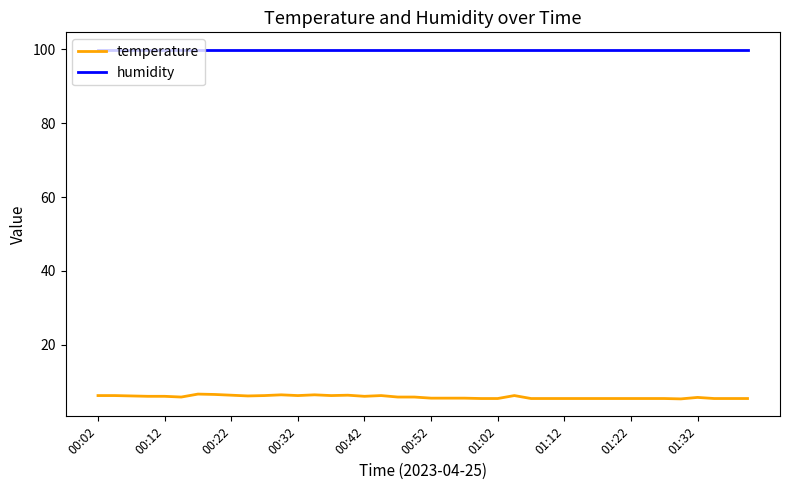

Which series has the largest range (max minus min)?

temperature